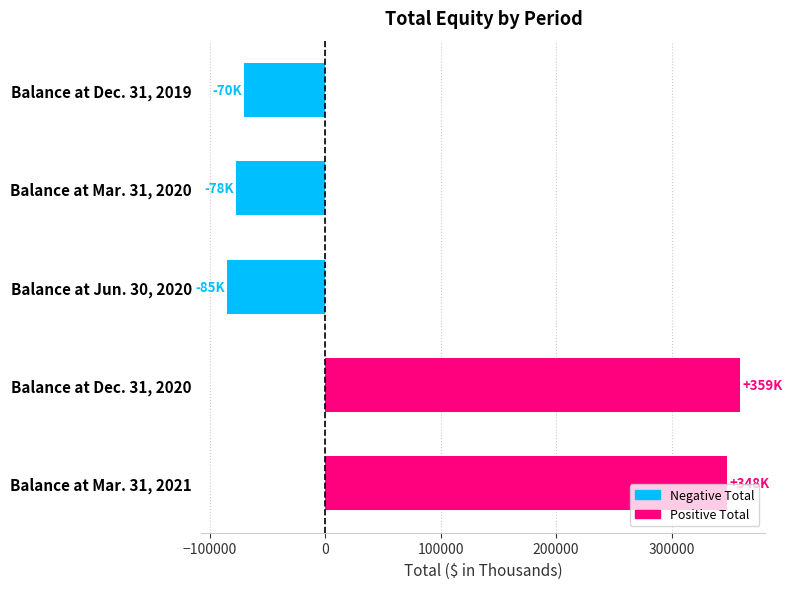

Are the bars horizontal?

Yes